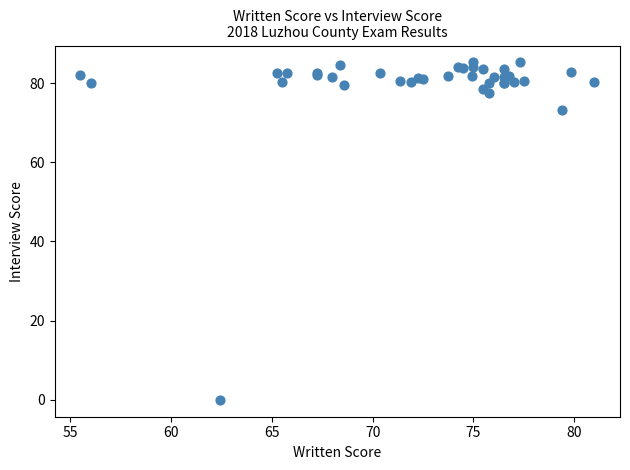

What Y value in the scatter plot is closest to 42?

73.2